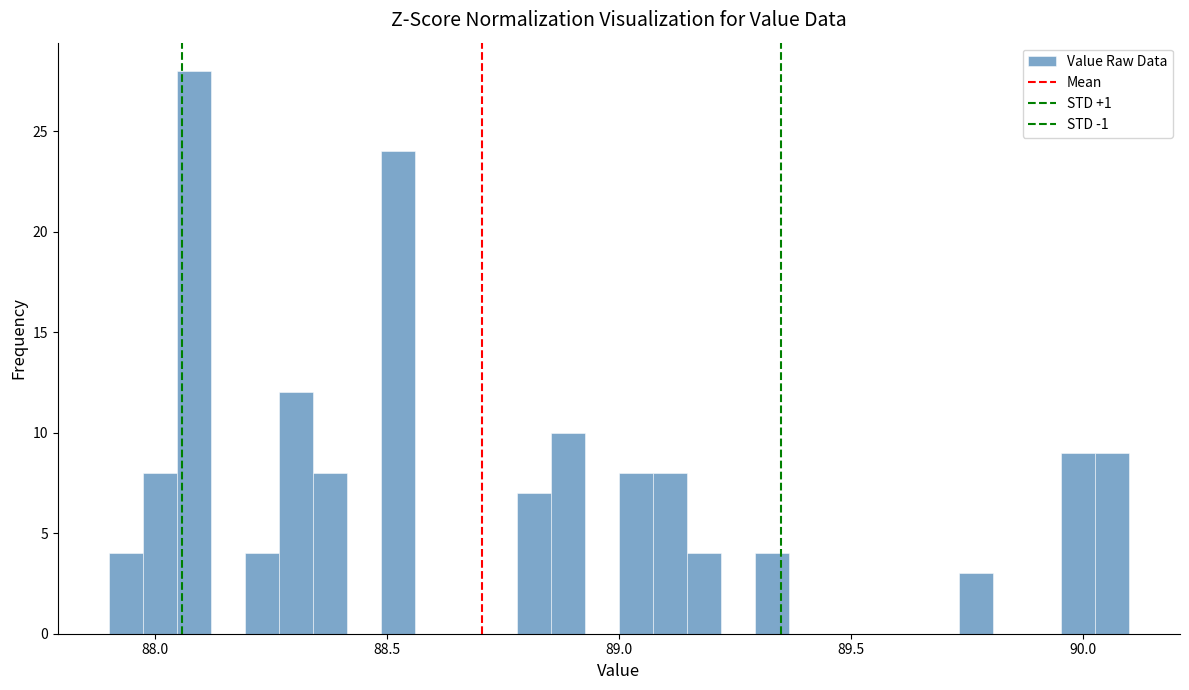

Read against the x-axis, roughly where is the centre of the tallest bar?

88.10